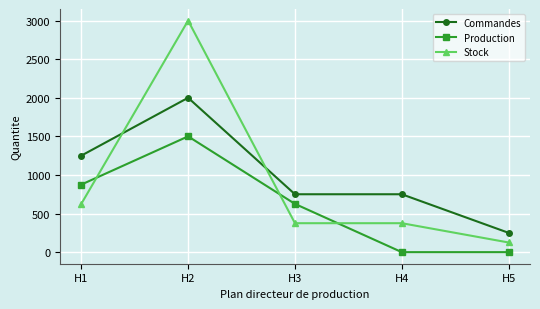

What is the lowest value of the Commandes series?

250